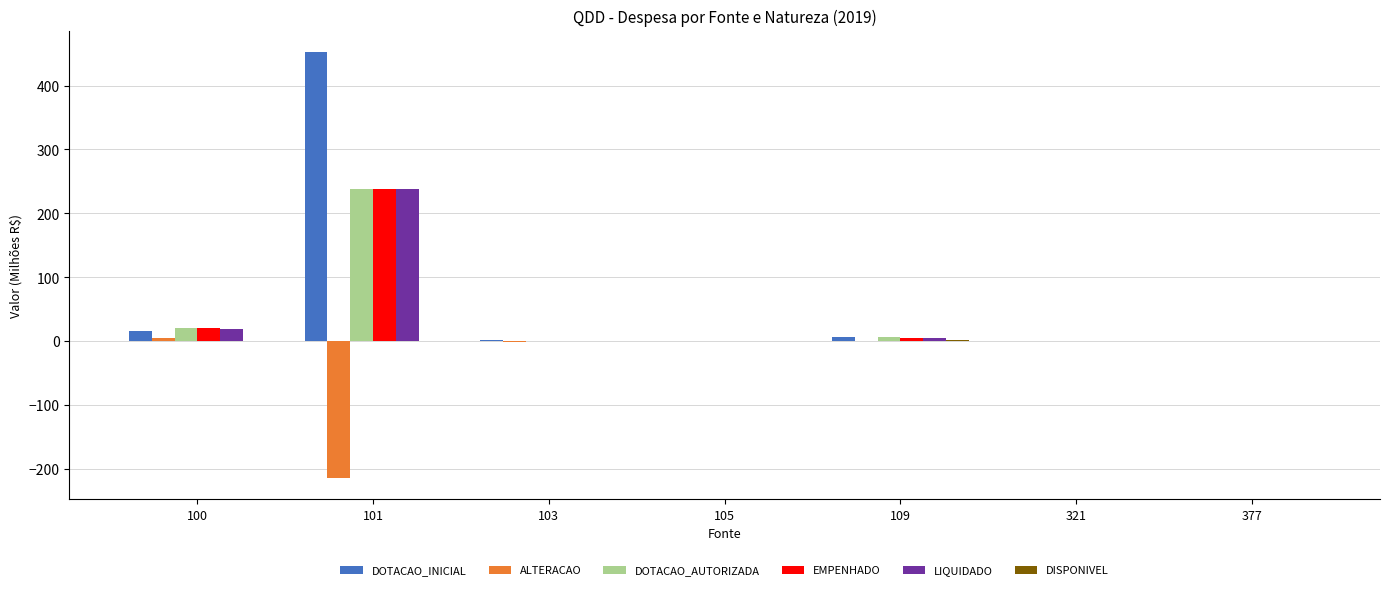

Where is DOTACAO_INICIAL nearest to the value 226?

100